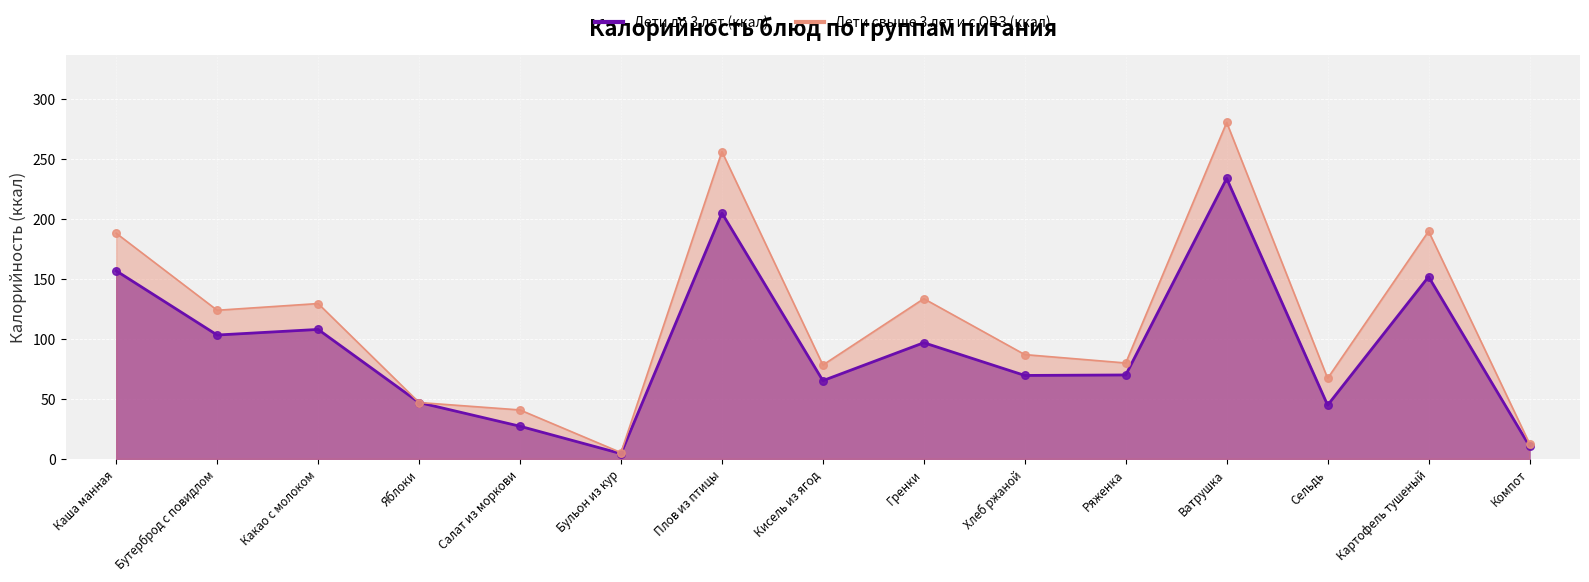

At how many categories does at least one series exceed 65?

11